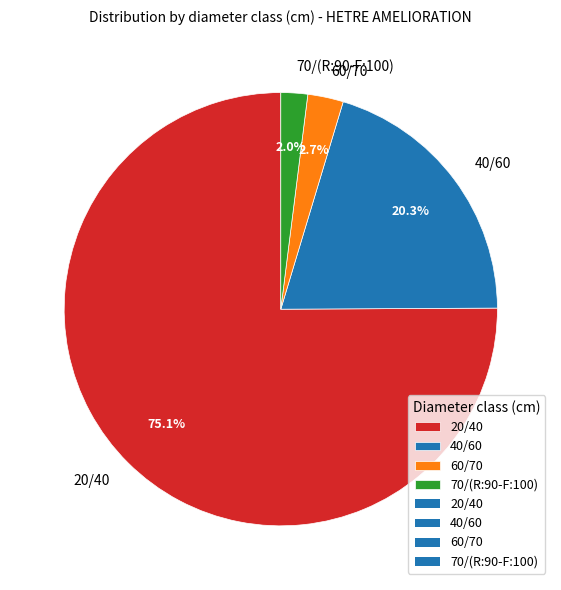

What is the ratio of the value at 40/60 to the value at 20/40?

0.3